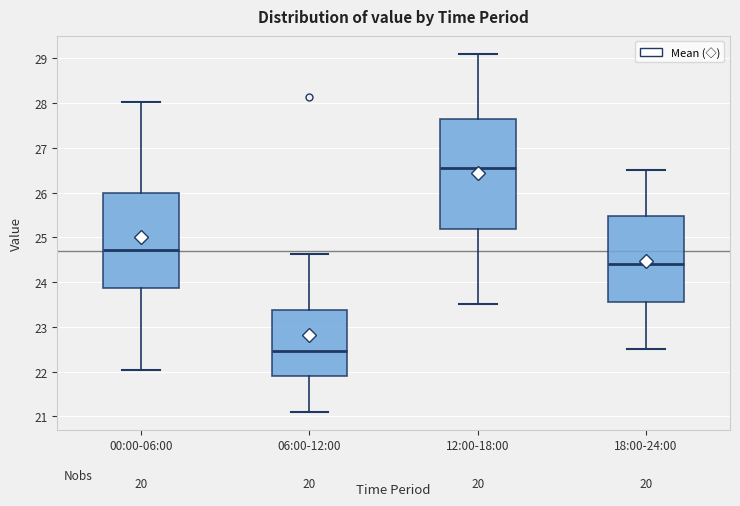

Reading left to right, transcribe this box plot: for each box, give where its median line is, the range the box spans, and where its two whiskers end, as read against the y-axis. The values are not printed on the chart, so give them approximately, as read against the axis.

00:00-06:00: median 24.7, box 23.9 to 26.0, whiskers 22.0 to 28.0
06:00-12:00: median 22.5, box 21.9 to 23.4, whiskers 21.1 to 24.6
12:00-18:00: median 26.6, box 25.2 to 27.7, whiskers 23.5 to 29.1
18:00-24:00: median 24.4, box 23.6 to 25.5, whiskers 22.5 to 26.5